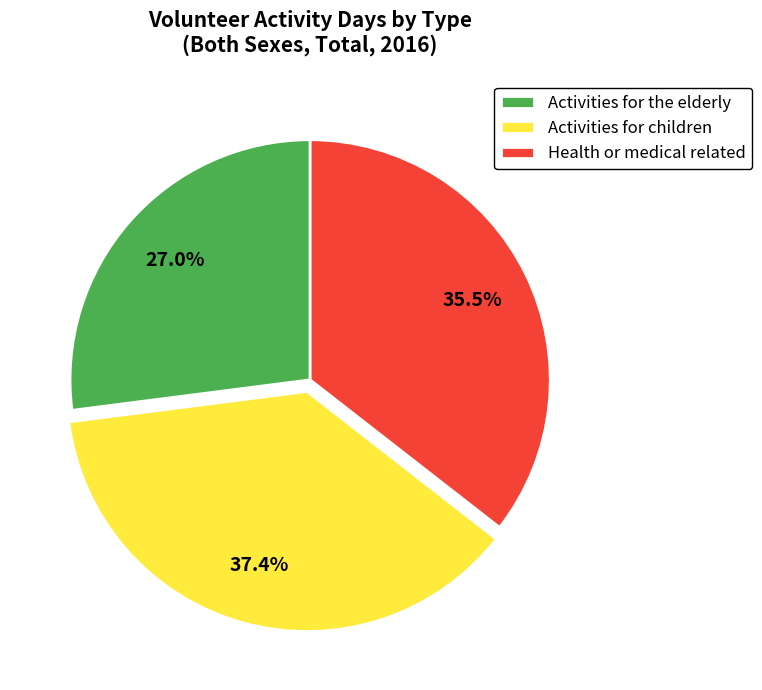

To the nearest percent, what is the difference between the largest and smallest slice percentages?

10%